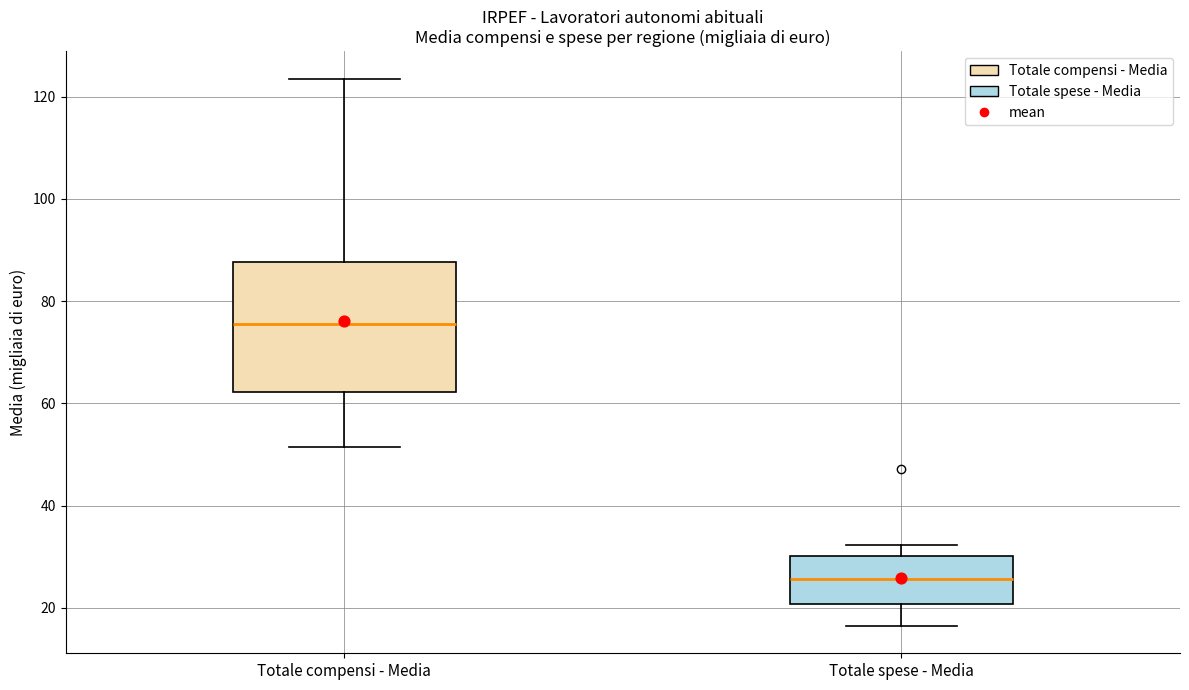

Which box's median line is the lowest?

Totale spese - Media